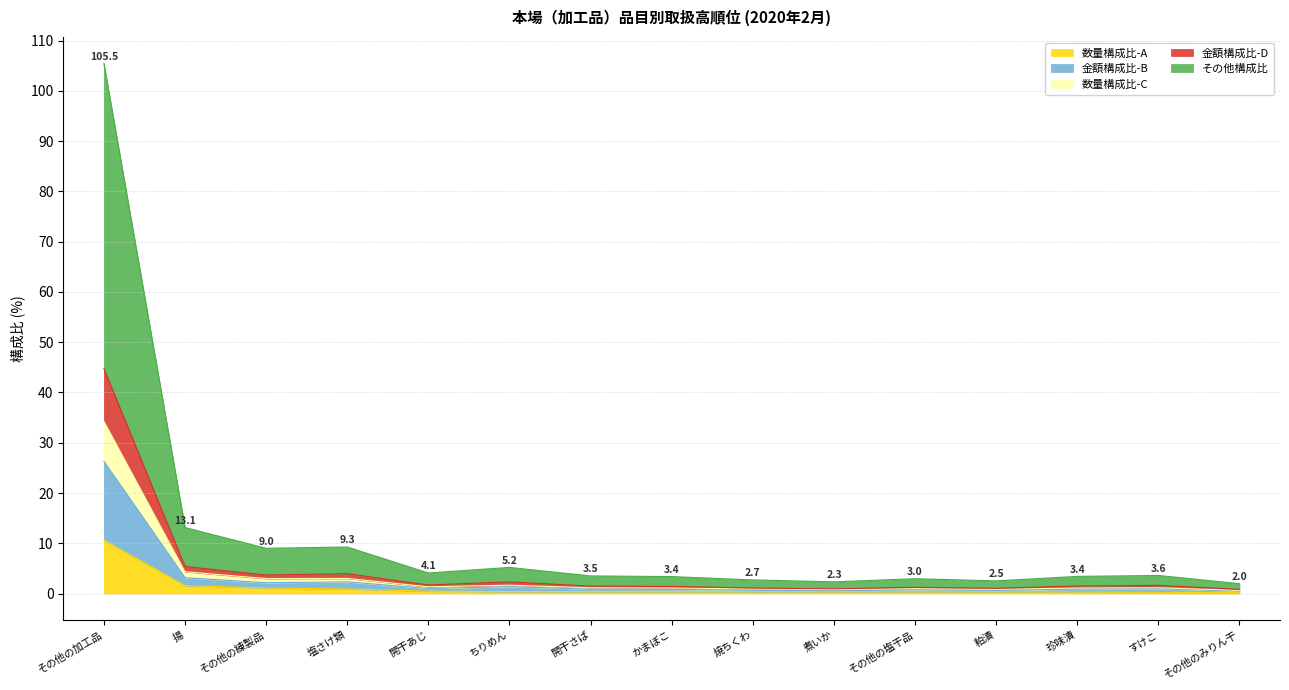

What is the total value across all series at その他の加工品?

105.5